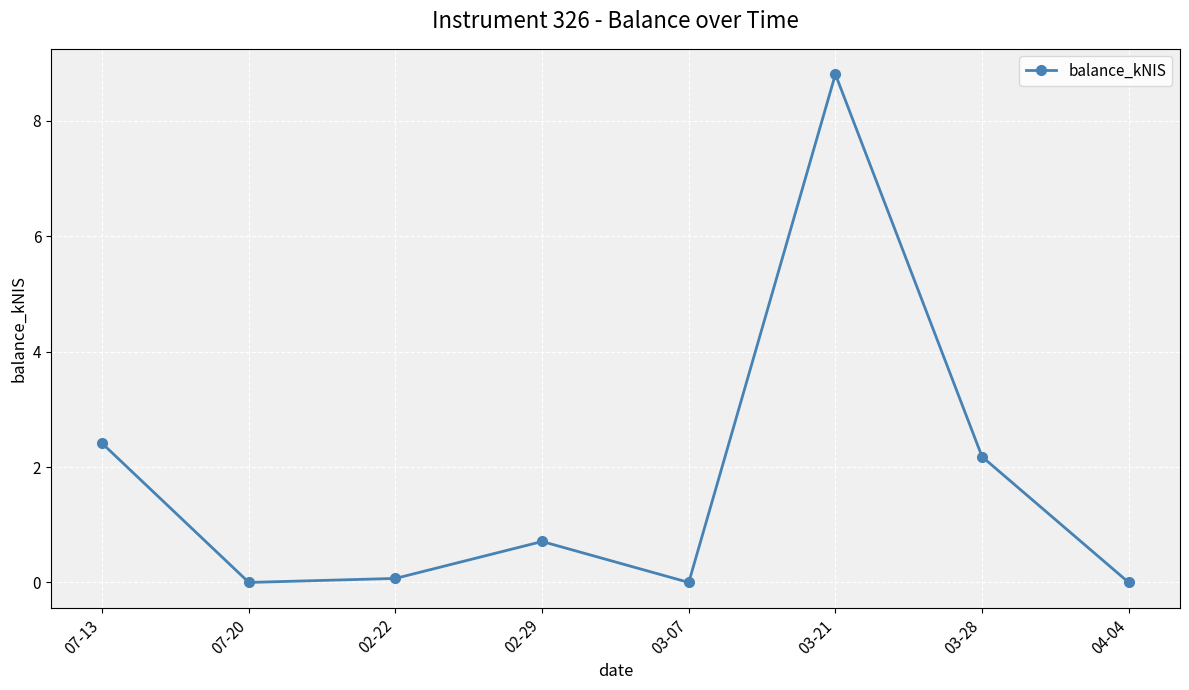

What is the label of the 7th point from the left?

03-28